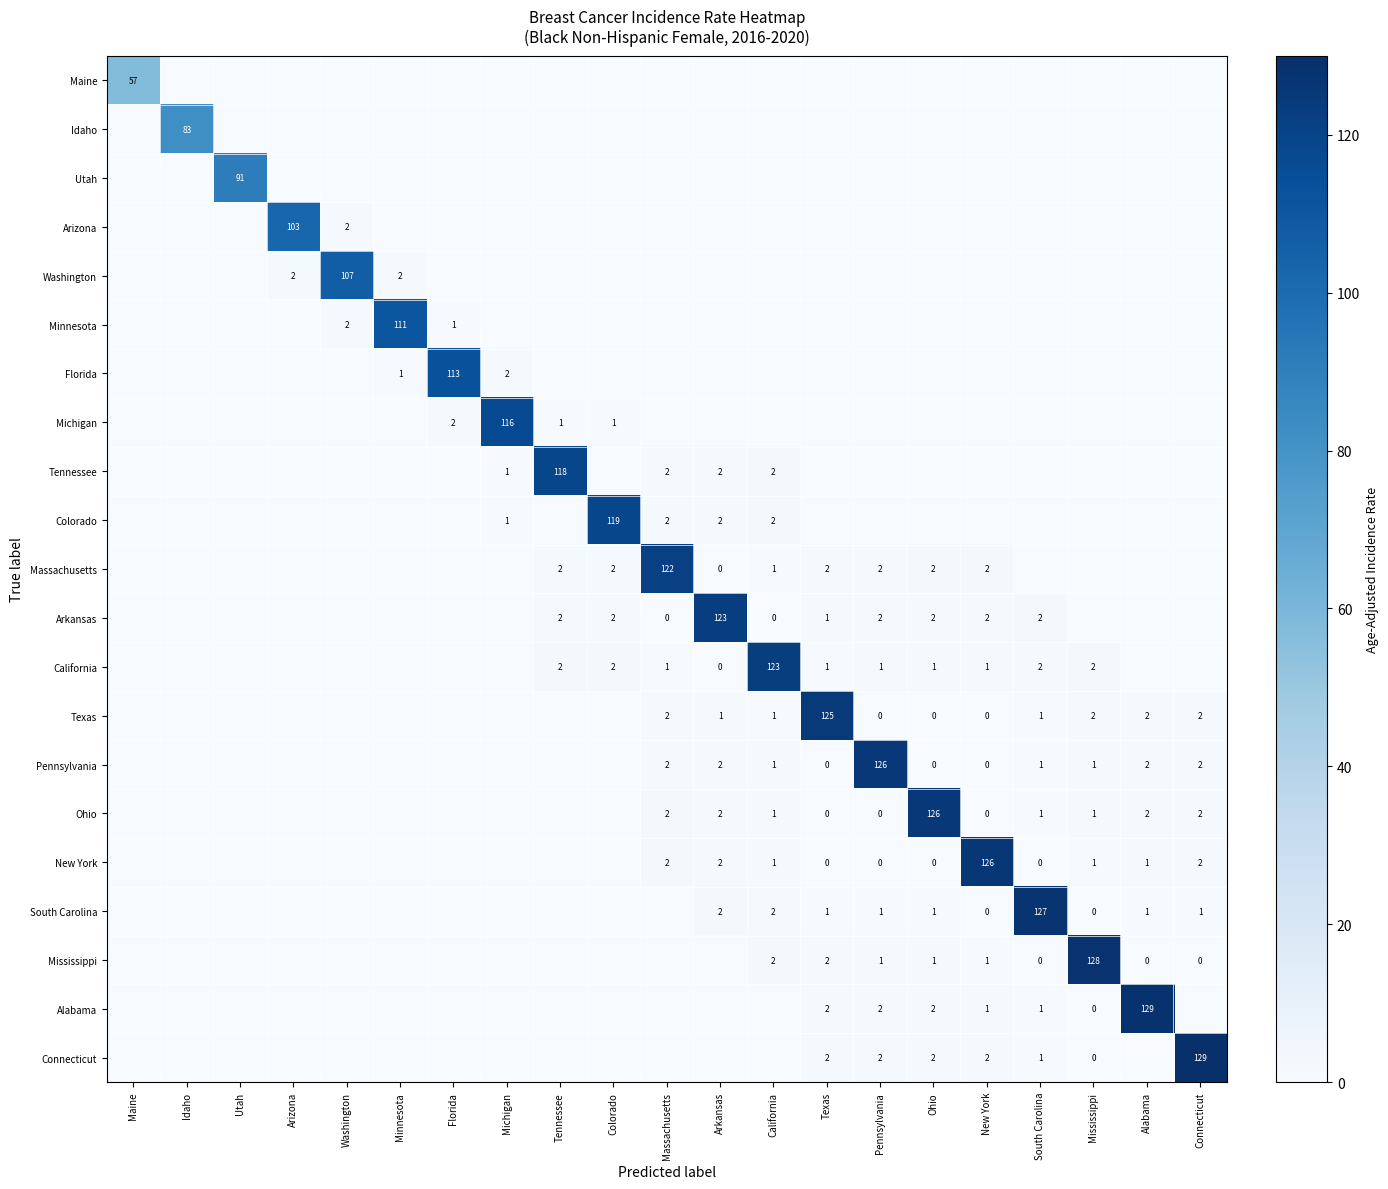

The Pennsylvania series shows 2 at Connecticut. True or false?

True